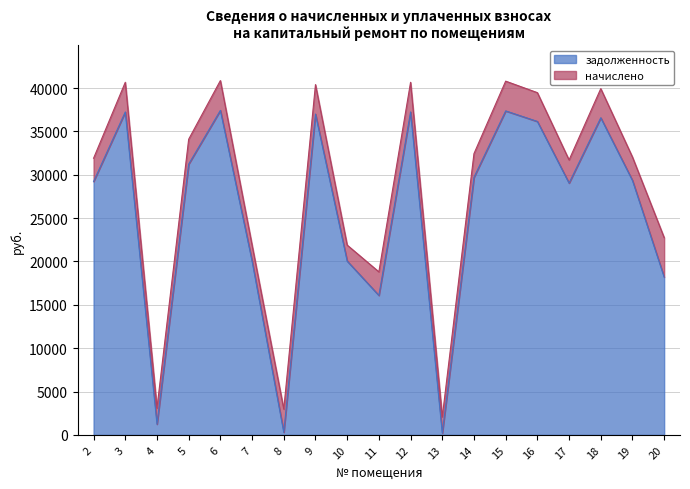

Between 18 and 8, which is larger?

18